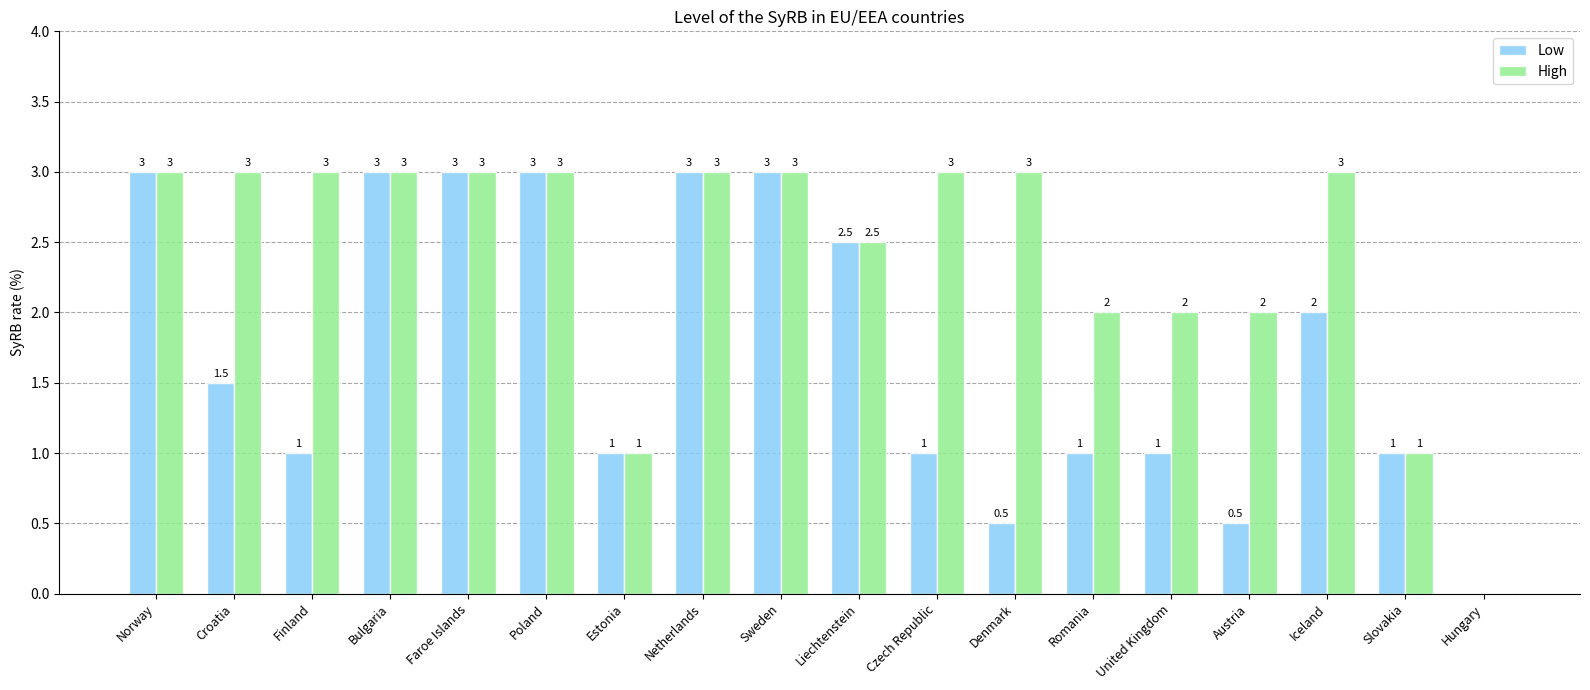

Reading left to right, extract all data points from this chart.

Low: Norway=3.0	Croatia=1.5	Finland=1.0	Bulgaria=3.0	Faroe Islands=3.0	Poland=3.0	Estonia=1.0	Netherlands=3.0	Sweden=3.0	Liechtenstein=2.5	Czech Republic=1.0	Denmark=0.5	Romania=1.0	United Kingdom=1.0	Austria=0.5	Iceland=2.0	Slovakia=1.0	Hungary=0.0
High: Norway=3.0	Croatia=3.0	Finland=3.0	Bulgaria=3.0	Faroe Islands=3.0	Poland=3.0	Estonia=1.0	Netherlands=3.0	Sweden=3.0	Liechtenstein=2.5	Czech Republic=3.0	Denmark=3.0	Romania=2.0	United Kingdom=2.0	Austria=2.0	Iceland=3.0	Slovakia=1.0	Hungary=0.0